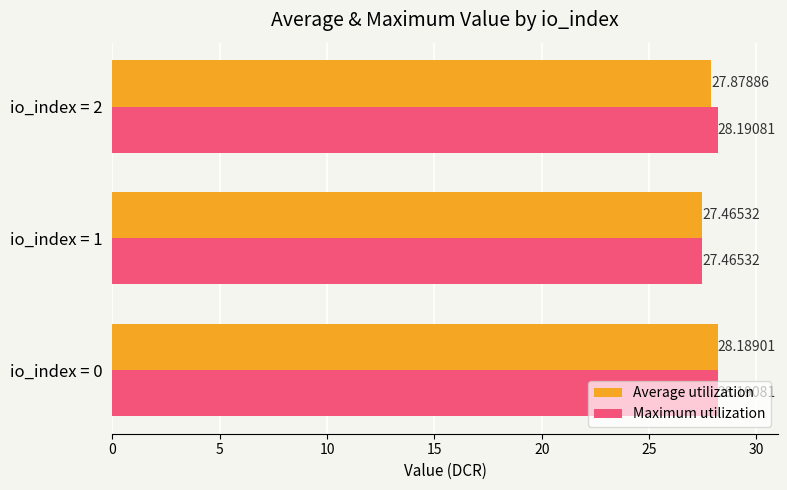

Which series changed the most between io_index = 1 and io_index = 2?

Maximum utilization